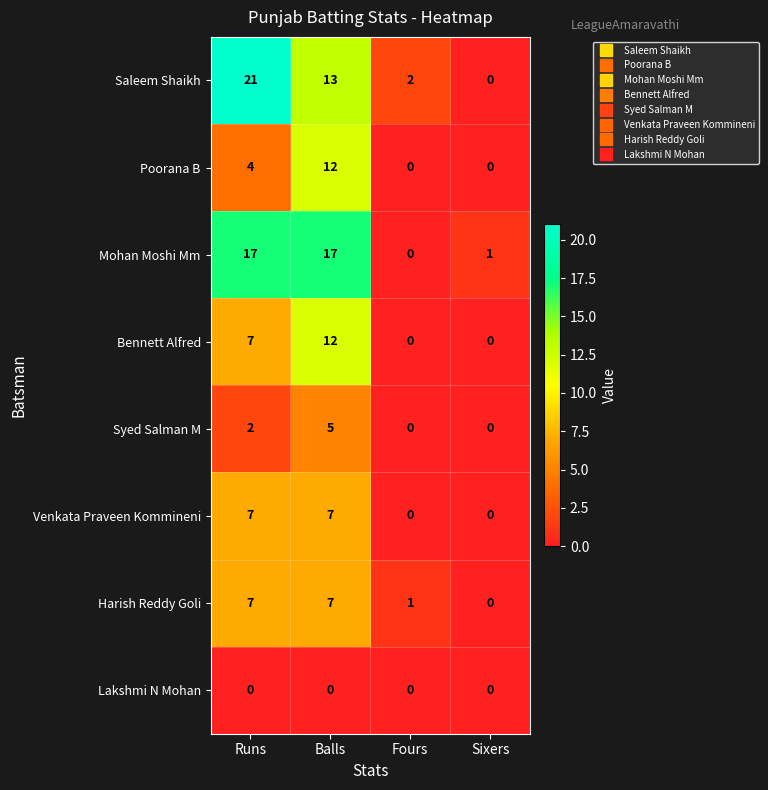

Count the Syed Salman M values in the range 0 to 5.

4